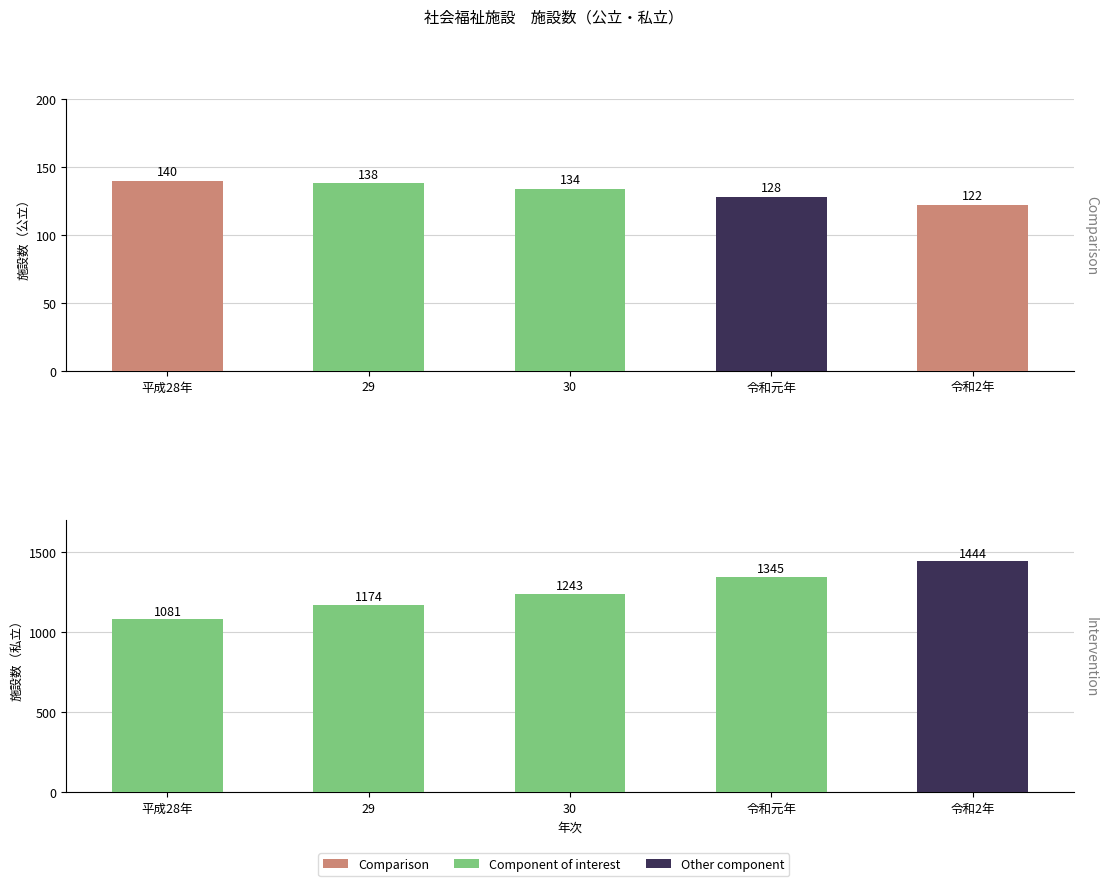

What is the maximum value for 公立施設数?

140